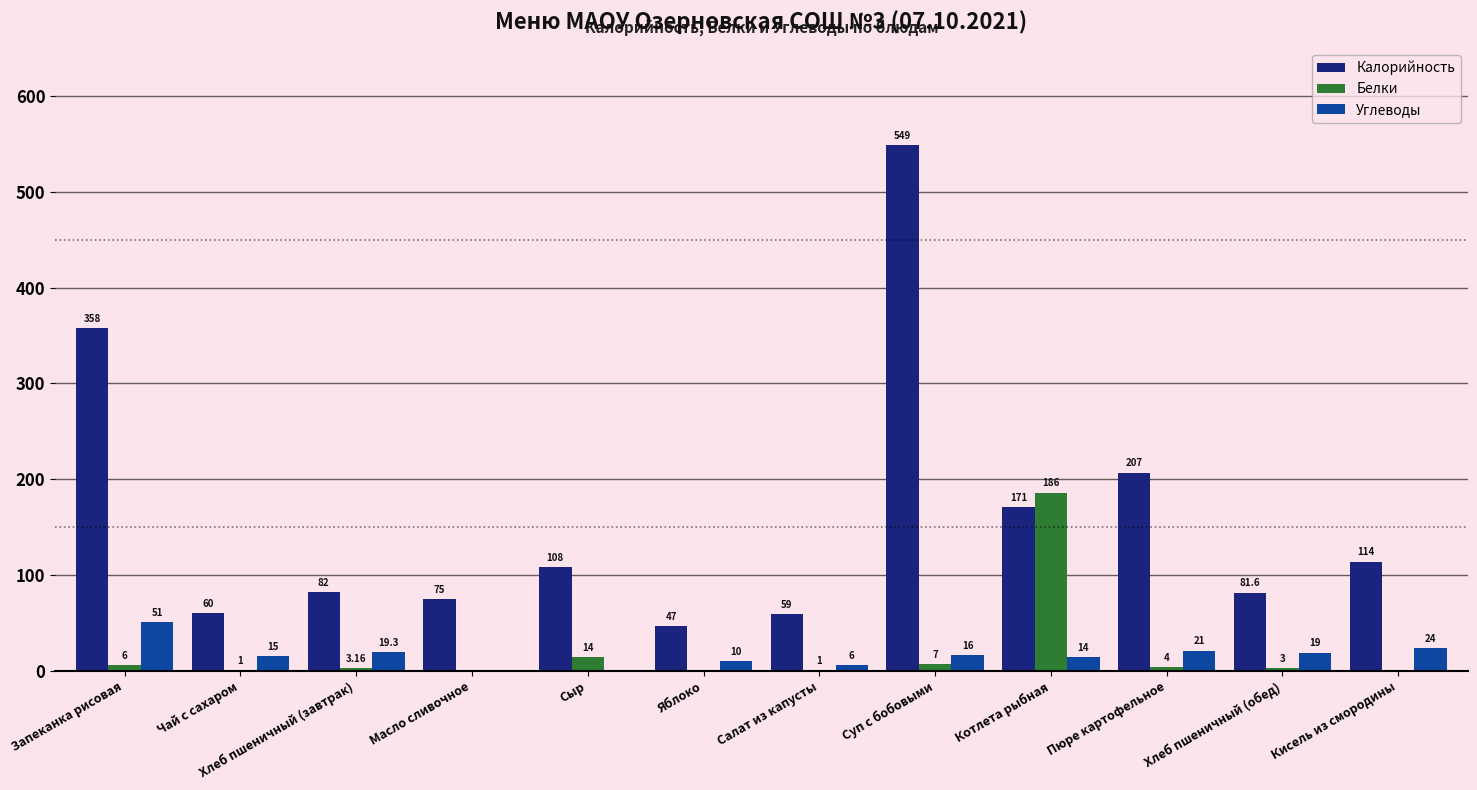

Which category has the highest value in the Калорийность series?

Суп с бобовыми